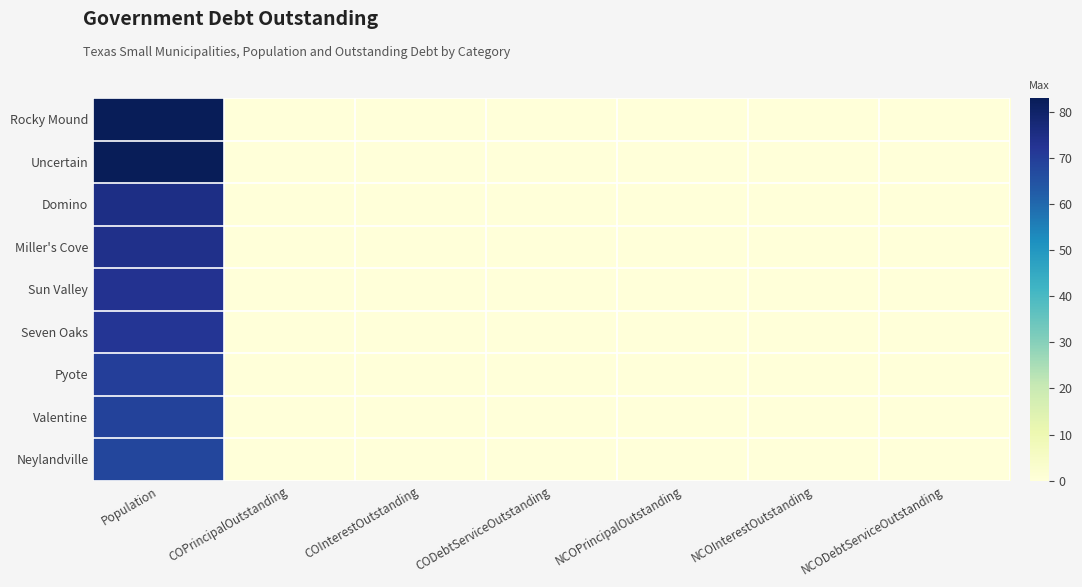

At which category does the chart reach its peak across all series?

Population